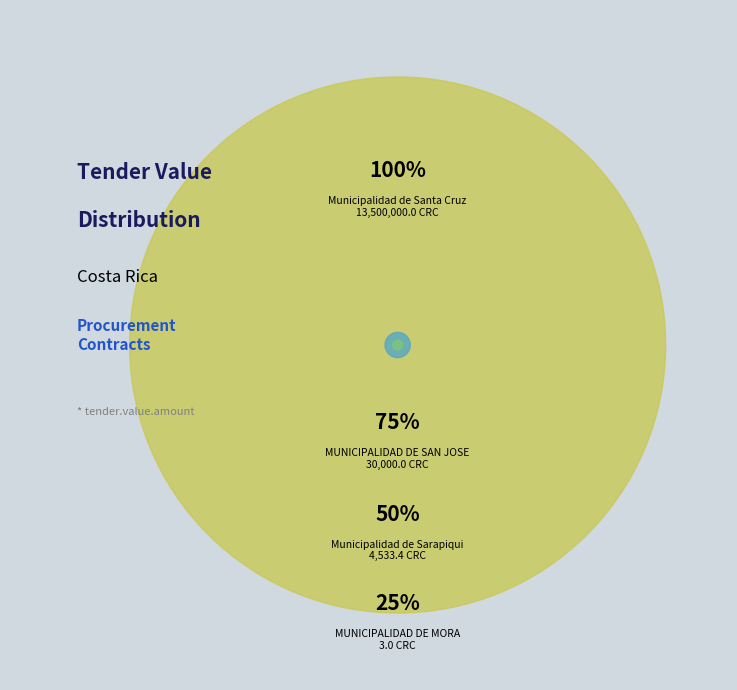

How many slices are in this pie chart?

4